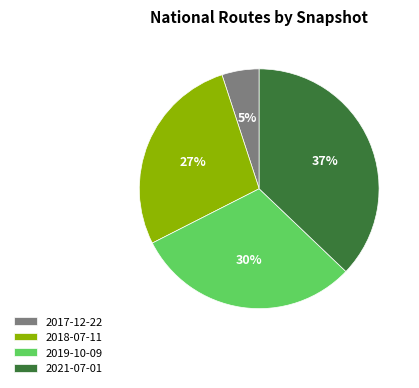

Does any single category account for the majority?

No